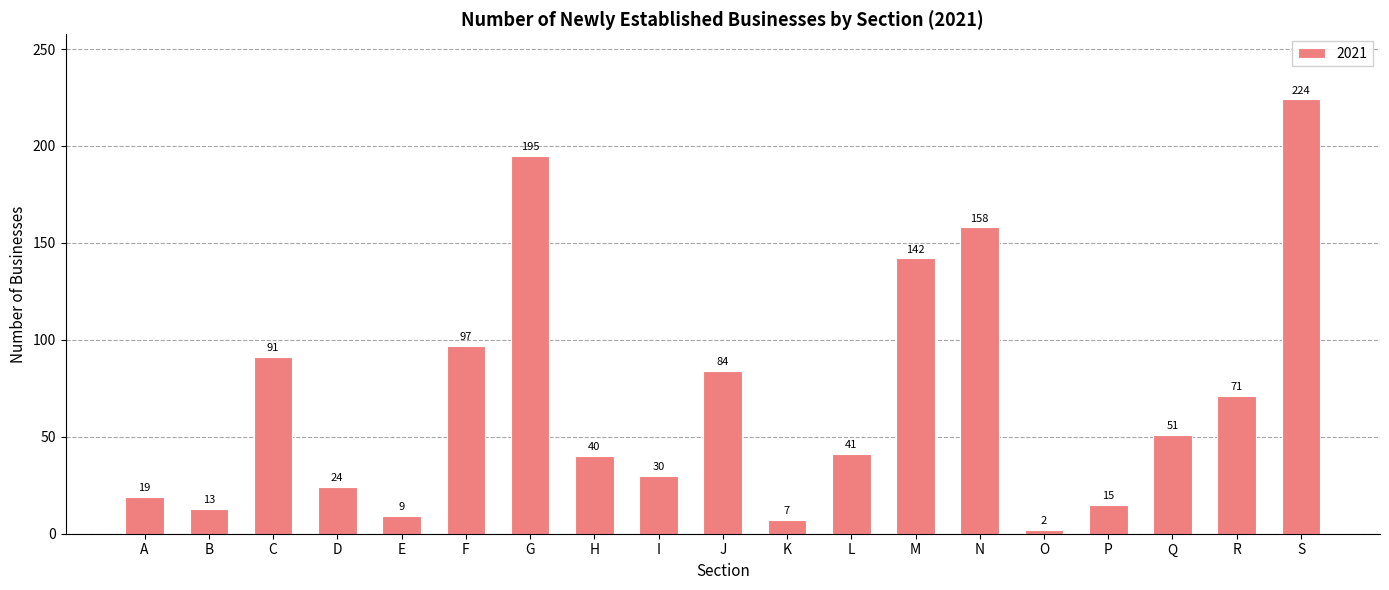

True or false: the data shows 116 at J.

False